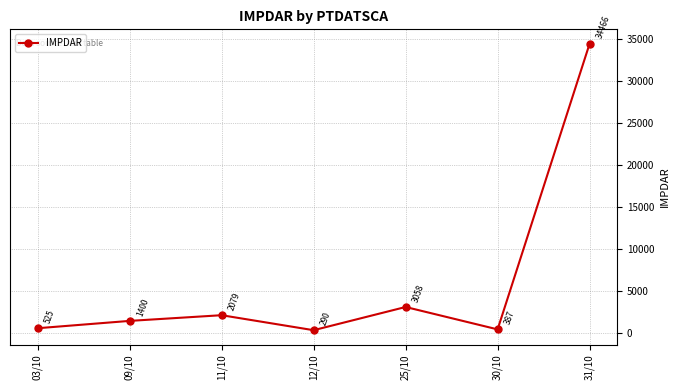

Which label corresponds to the largest value in the chart?

31/10